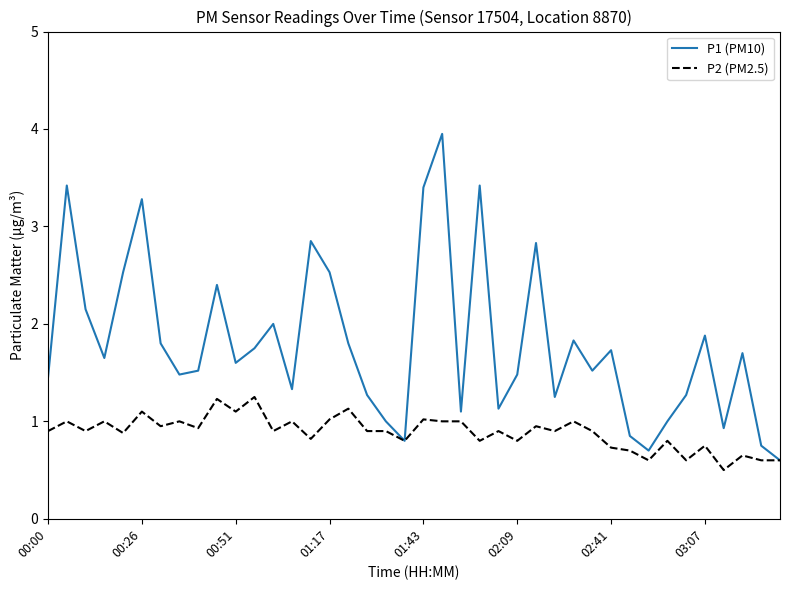

Which series has the largest total across all categories?

P1 (PM10)